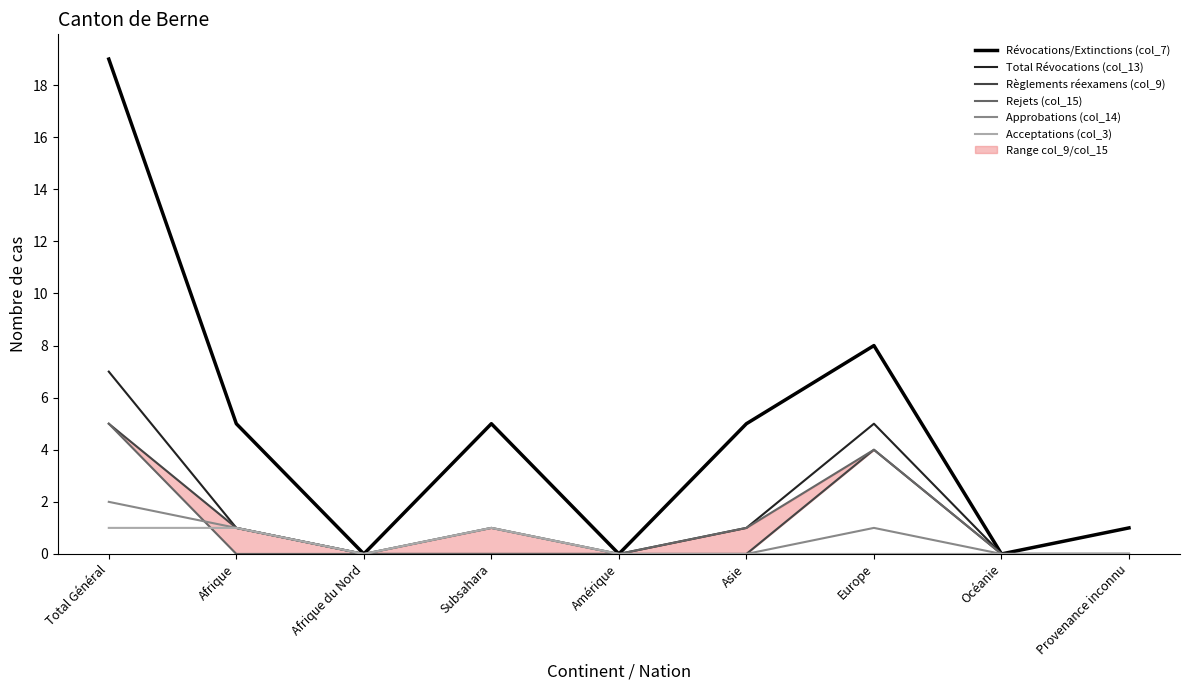

How many categories are shown in the chart?

9